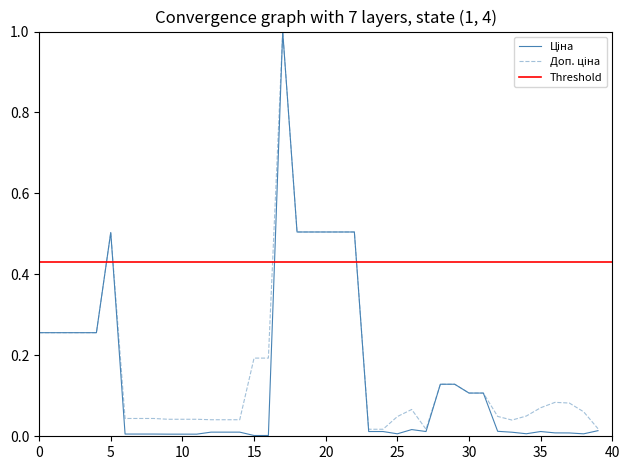

At how many categories does at least one series exceed 0?

40